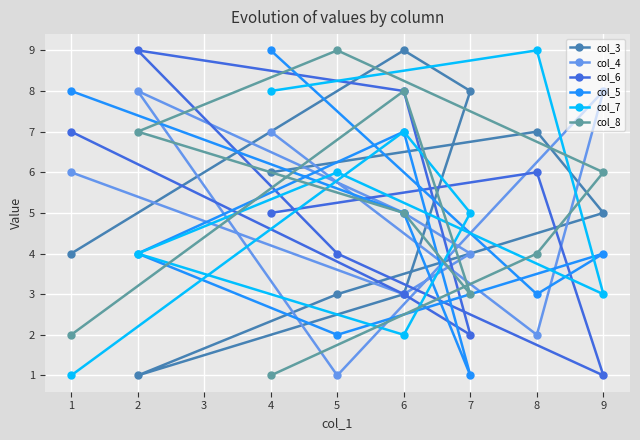

In col_3, how many points are higher than both neighbors (excluding endpoints)?

2